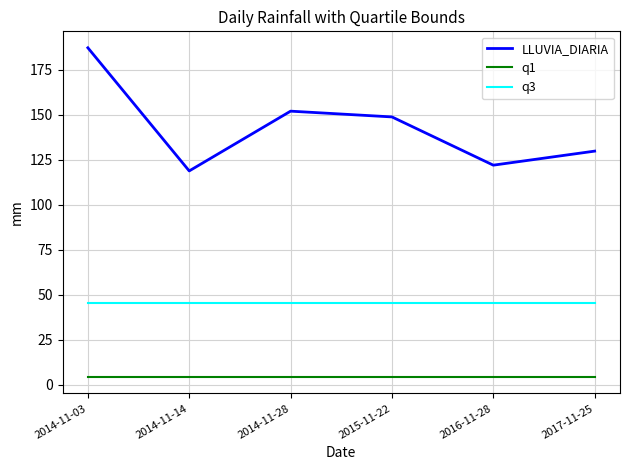

What is the difference between the highest and lowest values at 2015-11-22?

144.5